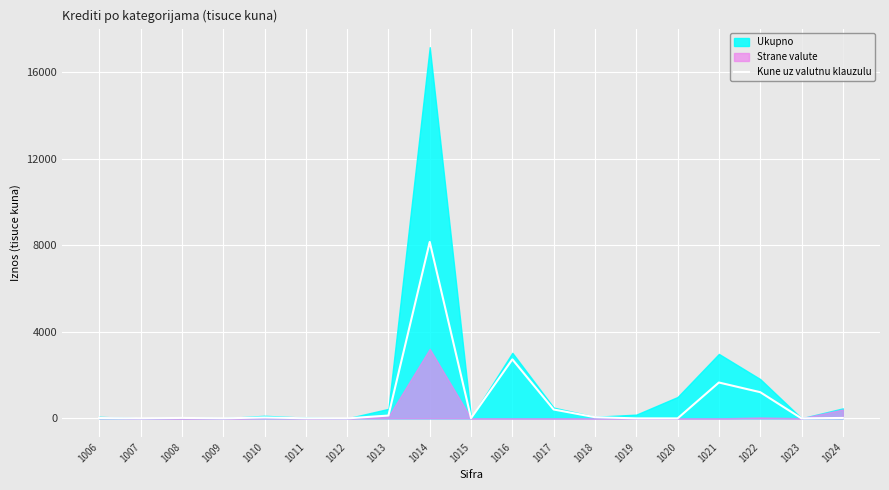

What is the difference between the maximum and second lowest values?

8161.4